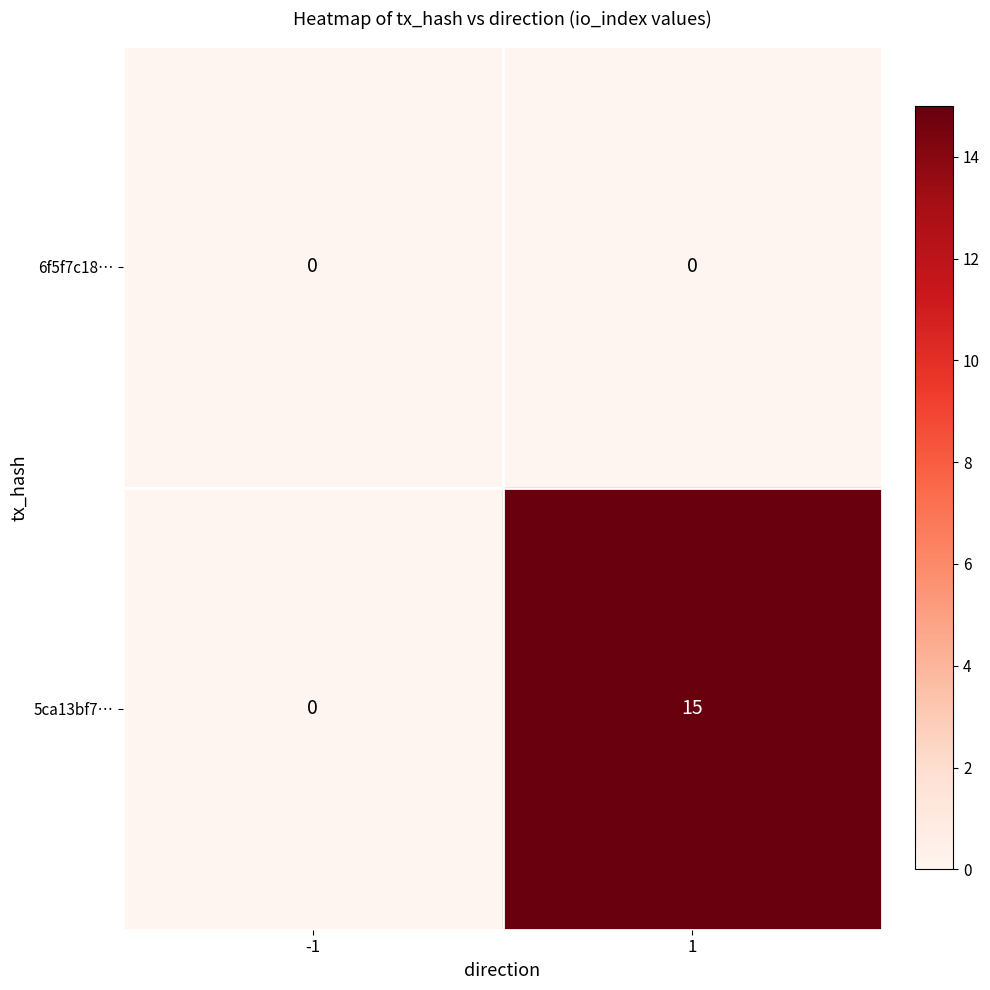

Between -1 and 1, which series saw the biggest shift?

5ca13bf7…